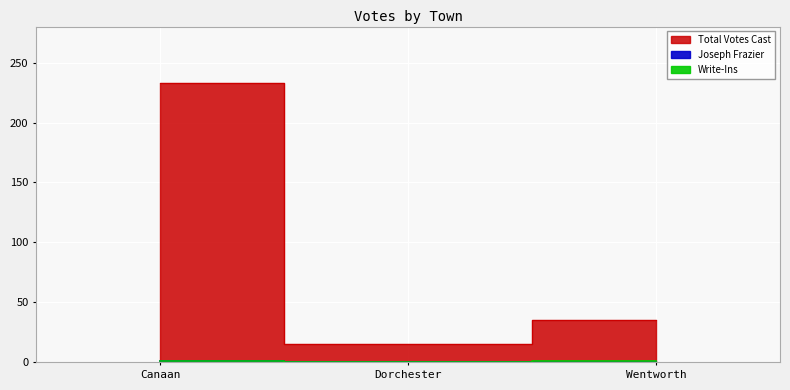

What are all the series names shown in the legend?

Total Votes Cast, Joseph Frazier, Write-Ins